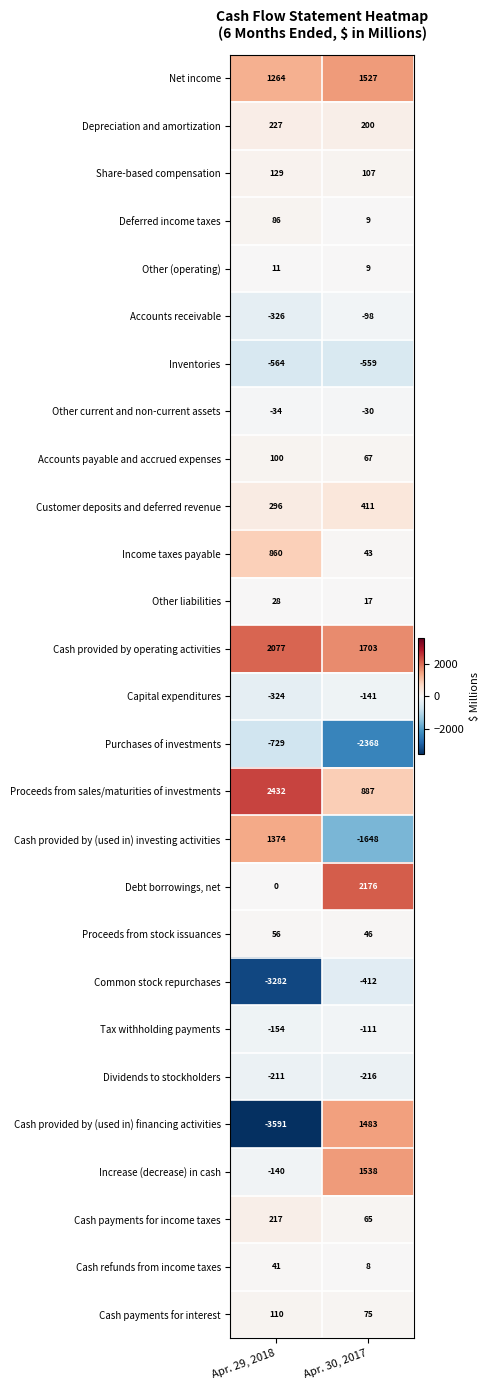

What is the approximate value of Customer deposits and deferred revenue at Apr. 30, 2017, to the nearest 10?

410